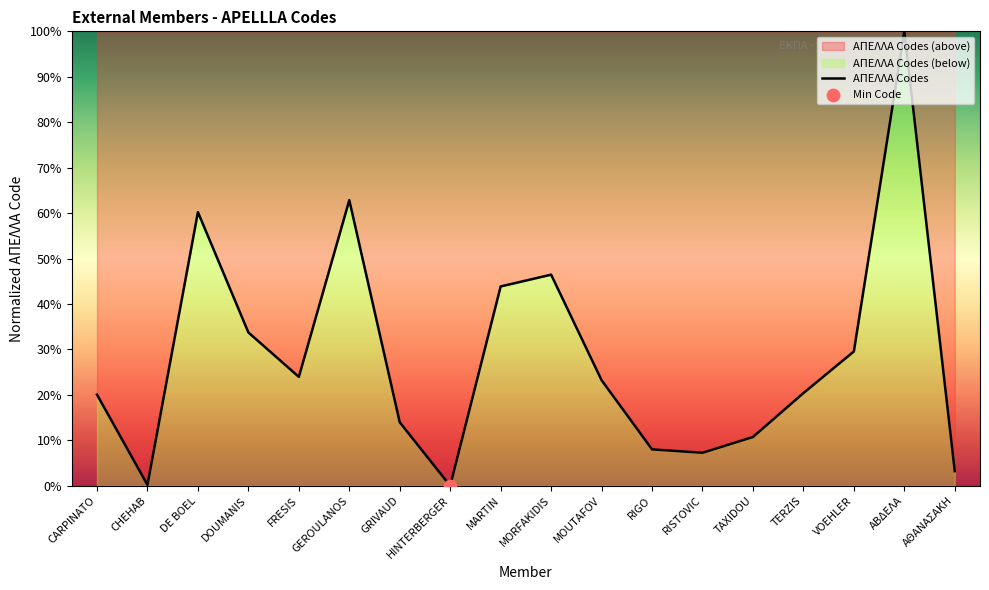

What is the change in value from CHEHAB to GRIVAUD?

+13.8